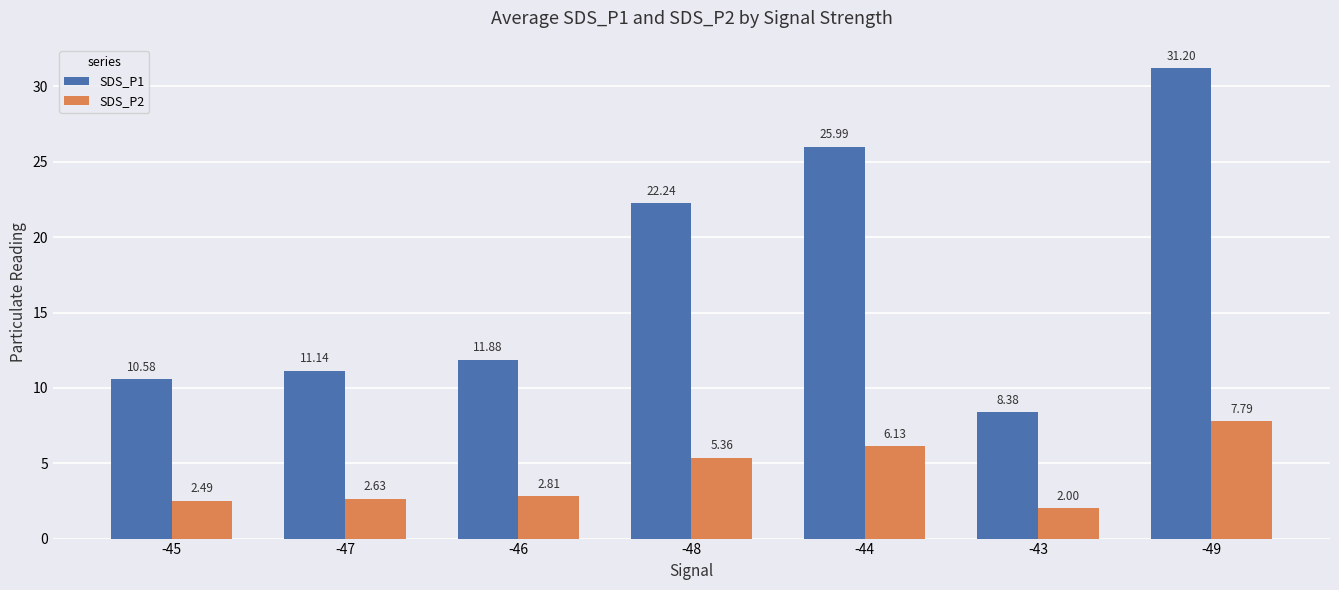

What is the difference between the maximum and second lowest values in the SDS_P1 series?

20.6